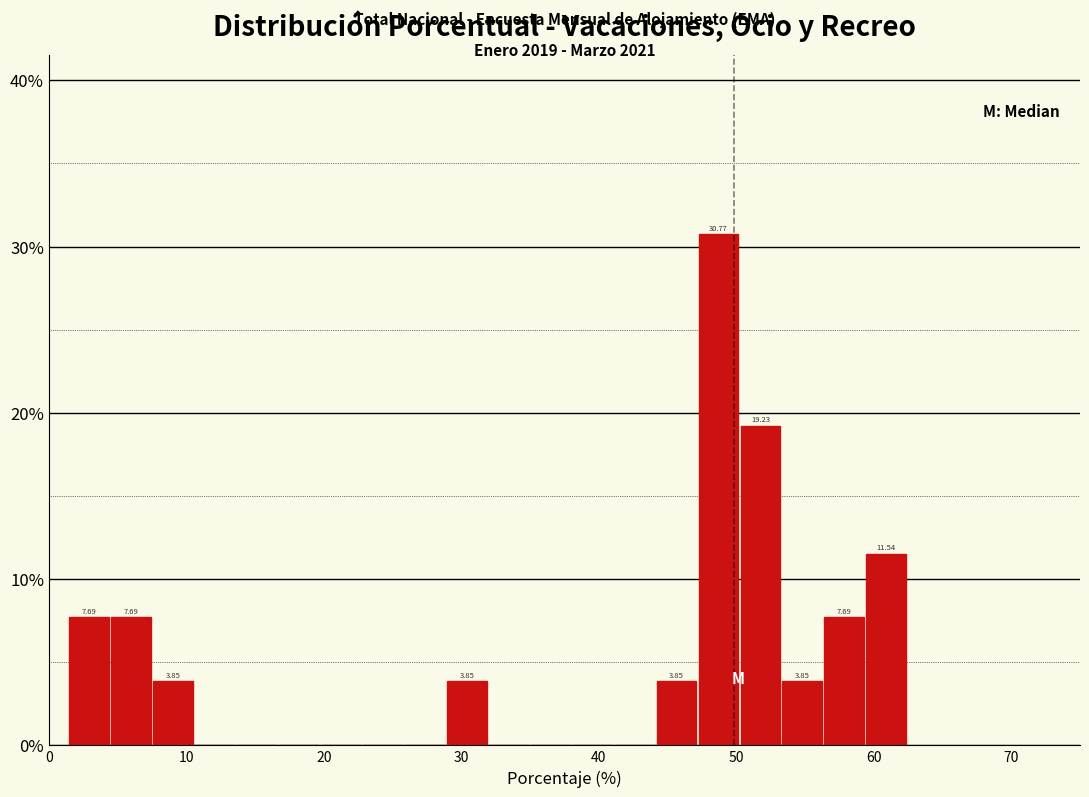

Read against the x-axis, roughly where is the centre of the tallest bar?

49